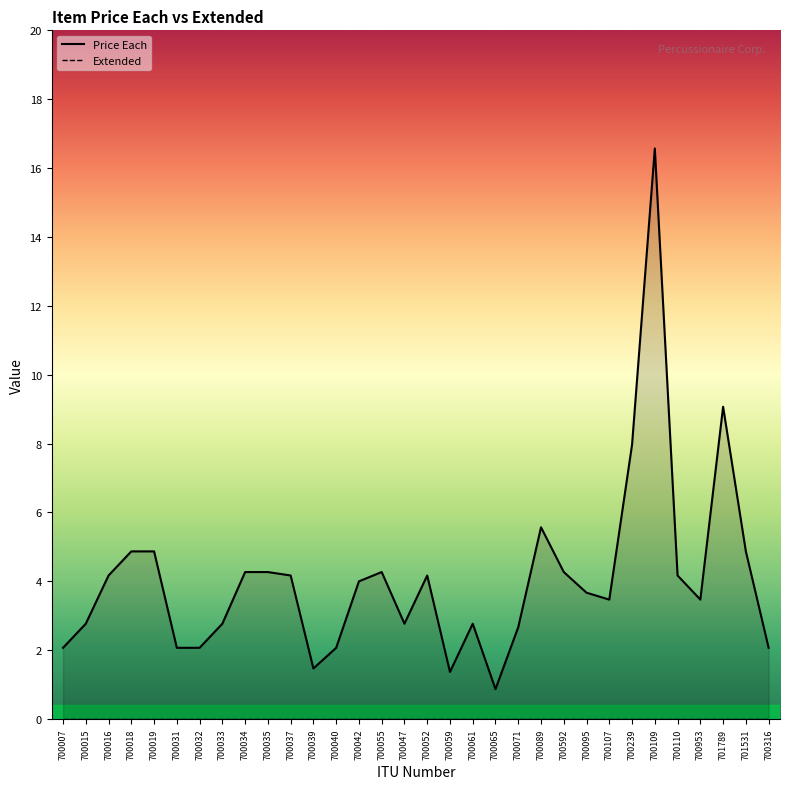

Reading left to right, what are all the values shown in this chart?

700007=2.1	700015=2.8	700016=4.2	700018=4.9	700019=4.9	700031=2.1	700032=2.1	700033=2.8	700034=4.3	700035=4.3	700037=4.2	700039=1.5	700040=2.1	700042=4.0	700055=4.3	700047=2.8	700052=4.2	700059=1.4	700061=2.8	700065=0.9	700071=2.7	700089=5.6	700592=4.3	700095=3.7	700107=3.5	700239=8.0	700109=16.6	700110=4.2	700953=3.5	701789=9.1	701531=4.9	700316=2.1